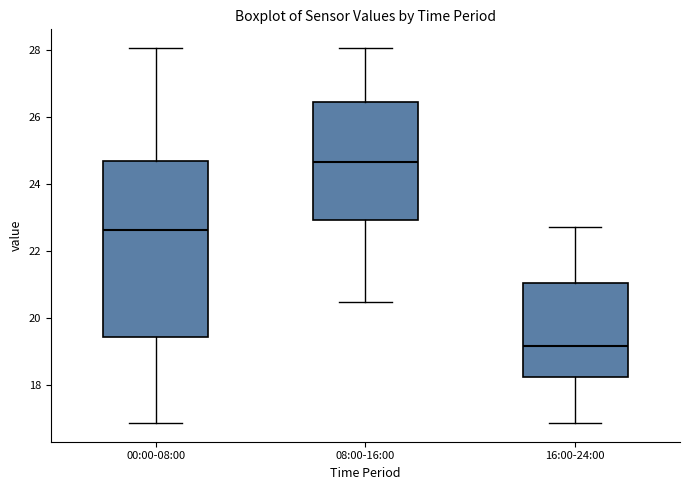

Where is the lower edge of the box for 00:00-08:00 on the y-axis? The values are not printed on the chart, so give them approximately, as read against the axis.

19.4